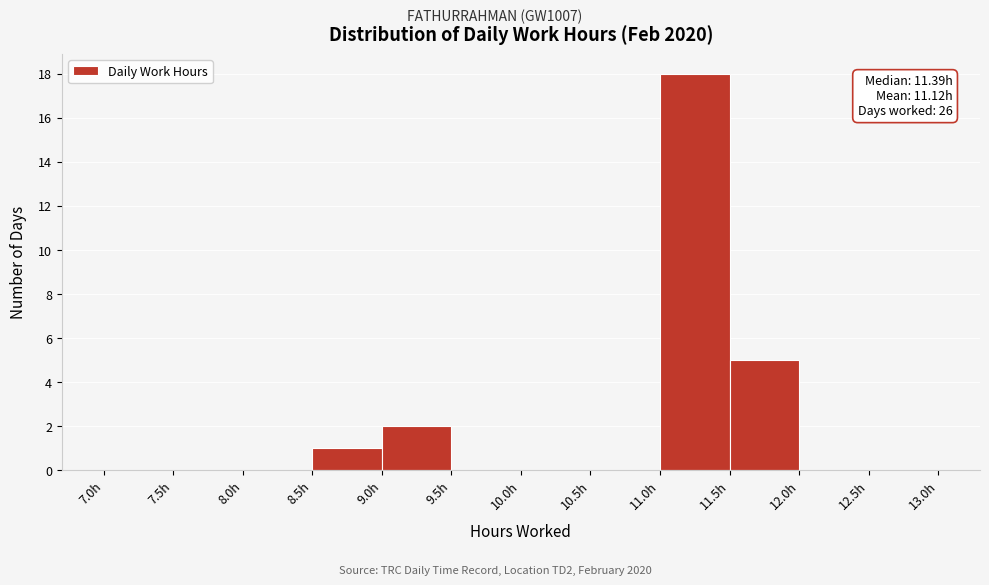

Which range on the x-axis has the tallest bar?

11.0 to 11.5